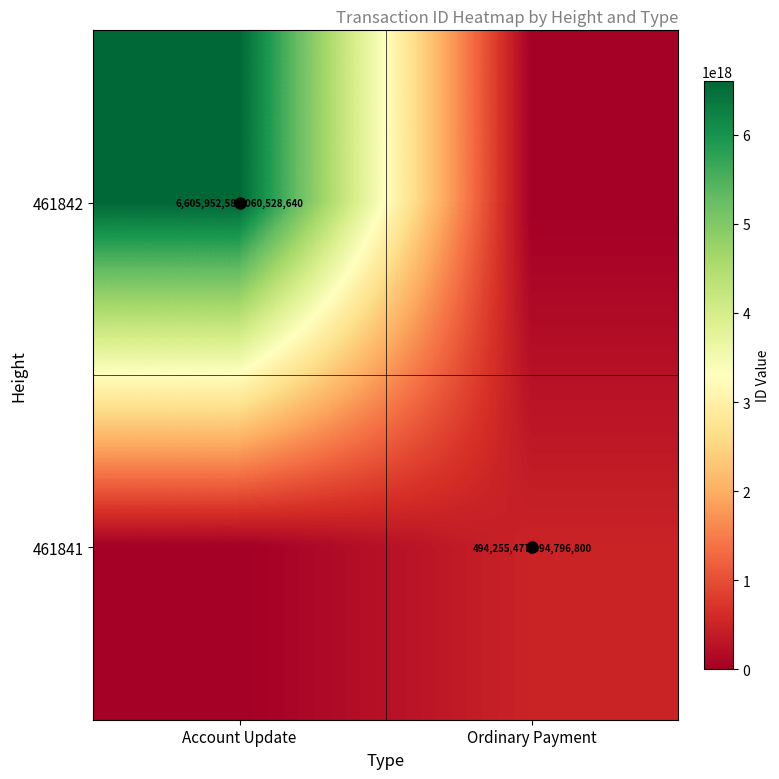

Is it true that 461841 equals 883615267649206144 at Ordinary Payment?

False